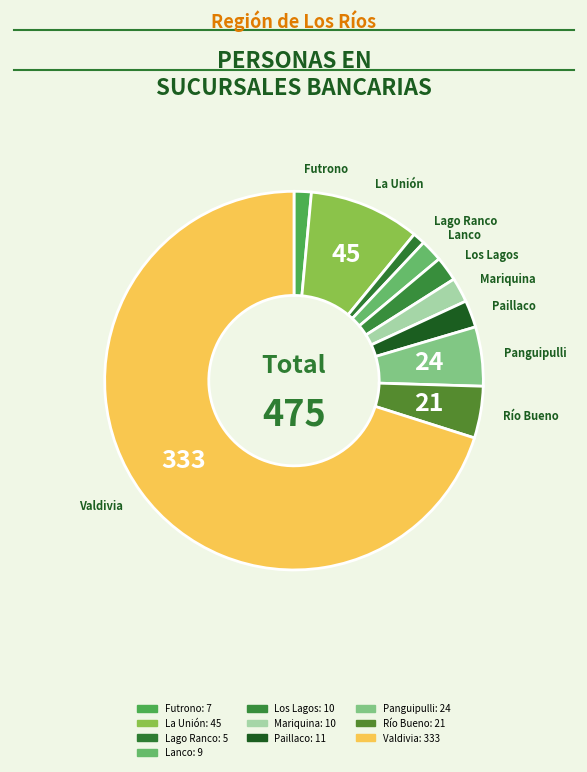

How many segments does this pie chart have?

10